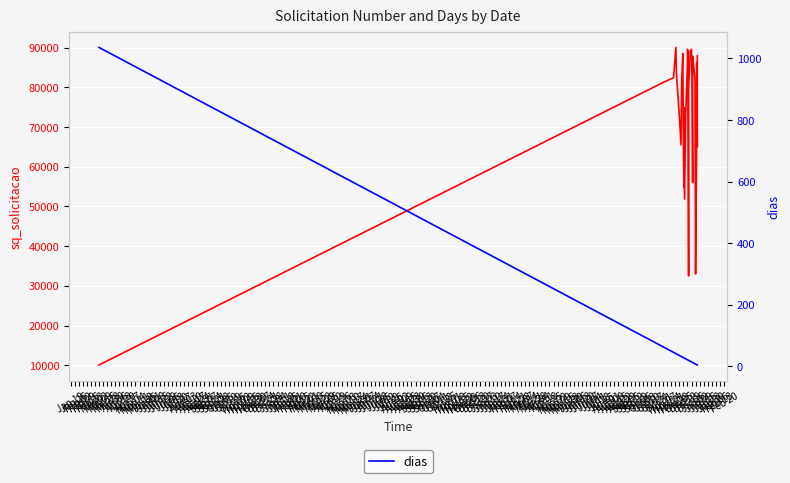

How many data points in dias are above 20?

17